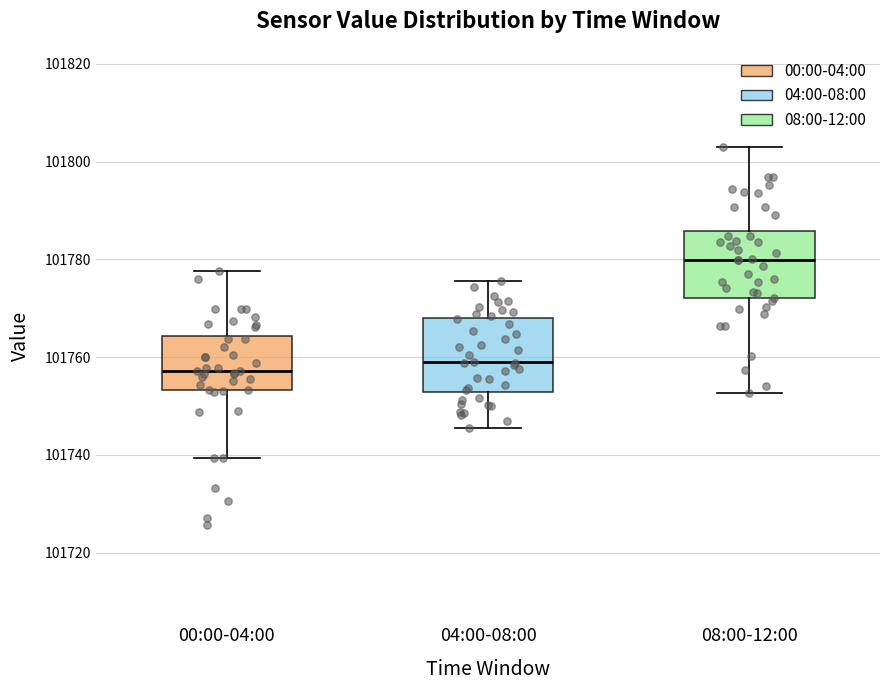

Reading left to right, read every box against the y-axis: the position of its median line, the range the box covers, and the ends of its whiskers. The values are not printed on the chart, so give them approximately, as read against the axis.

00:00-04:00: median 101758, box 101754 to 101764, whiskers 101740 to 101778
04:00-08:00: median 101760, box 101752 to 101768, whiskers 101746 to 101776
08:00-12:00: median 101780, box 101772 to 101786, whiskers 101752 to 101804